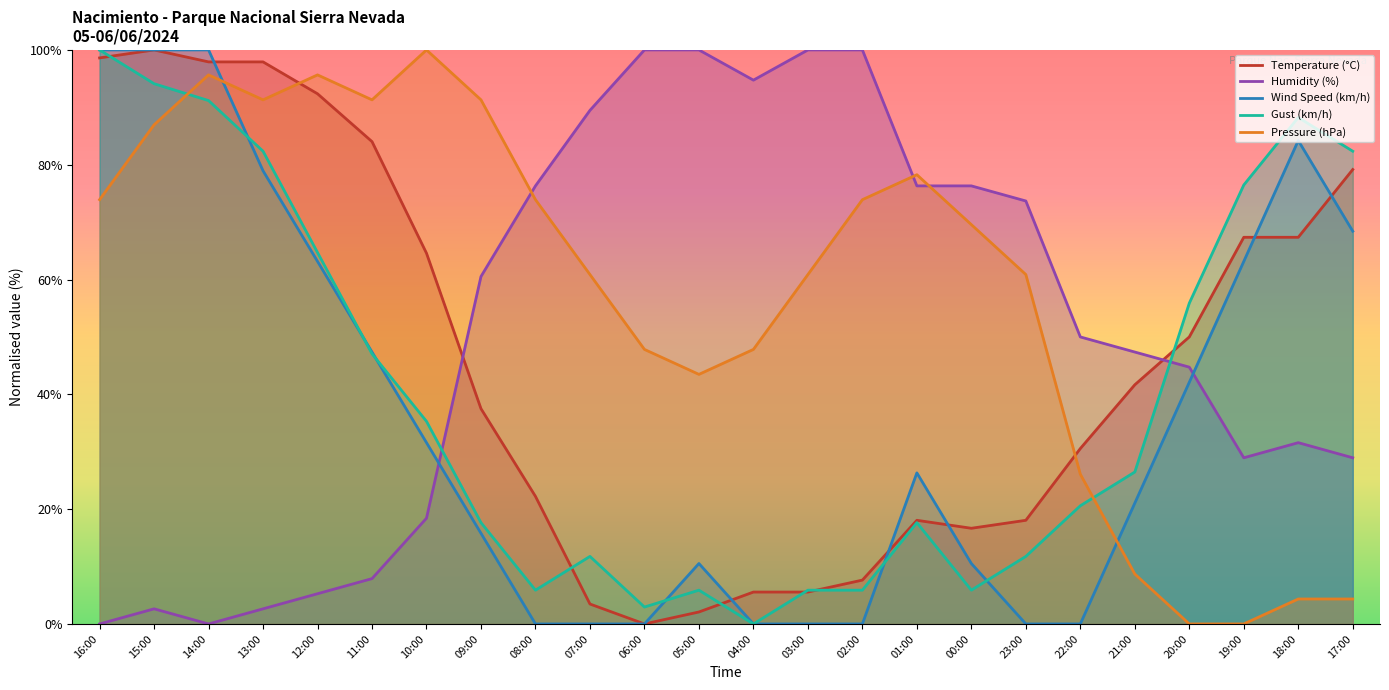

Which category has the highest value across all series?

15:00